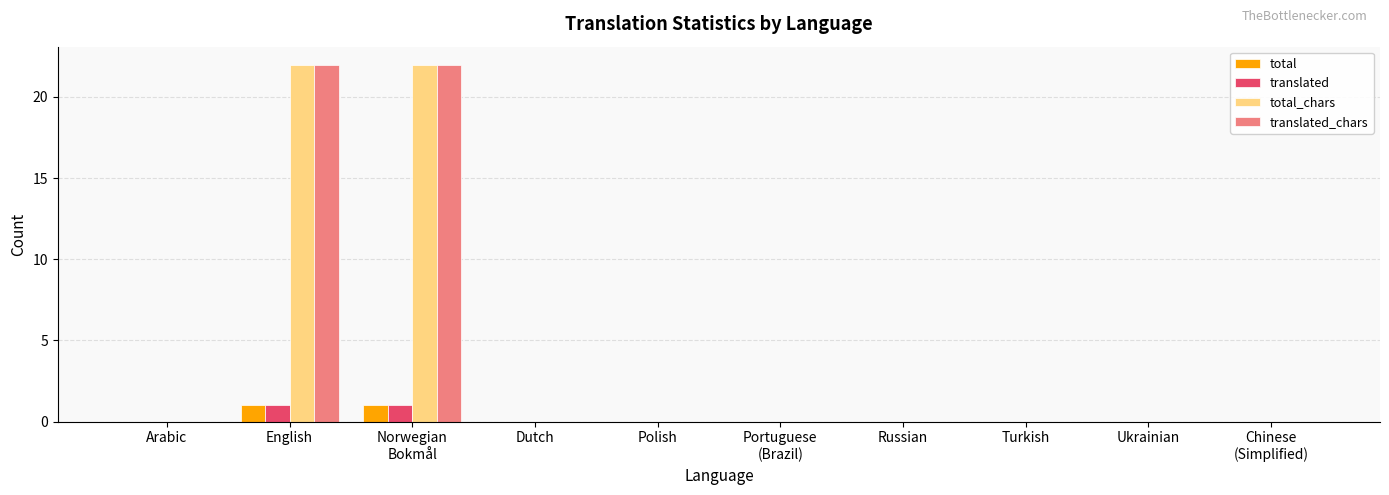

The value of total_chars at Ukrainian is -8. True or false?

False